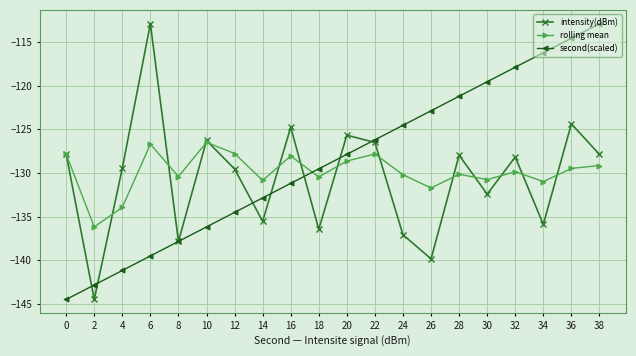

Is the value of rolling mean at 32 greater than the value of second(scaled) at 30?

No